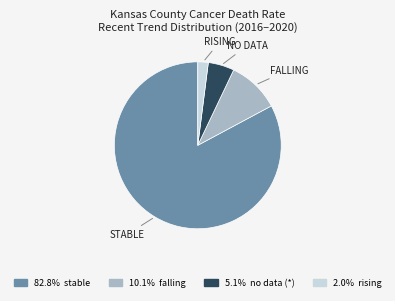

Is there any slice that represents more than half of the pie?

Yes